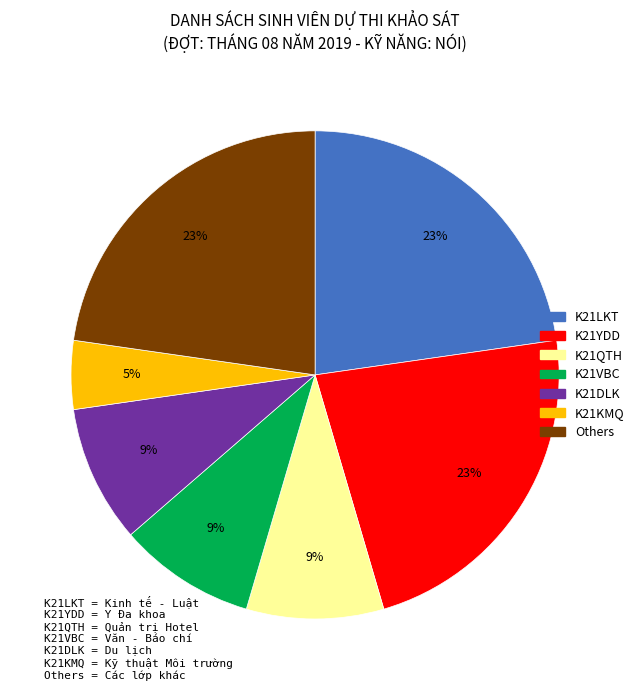

Does any single category account for the majority?

No